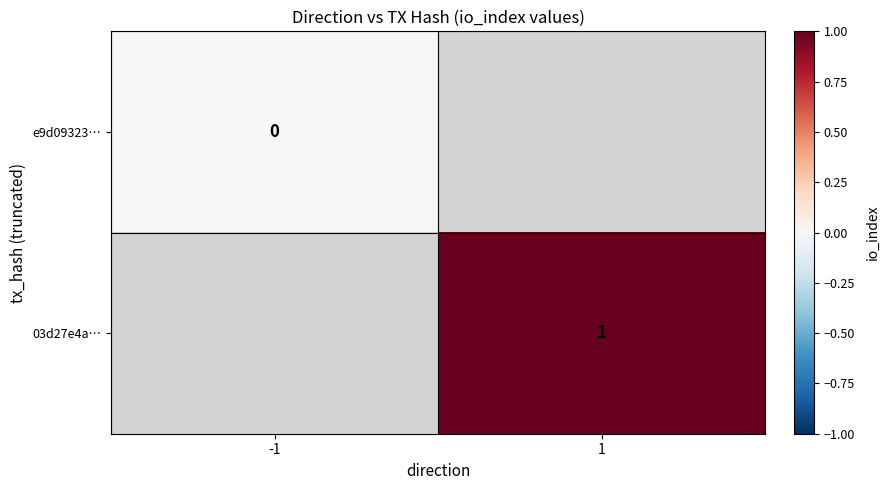

True or false: 03d27e4a… has a value of 1 at 1.

True